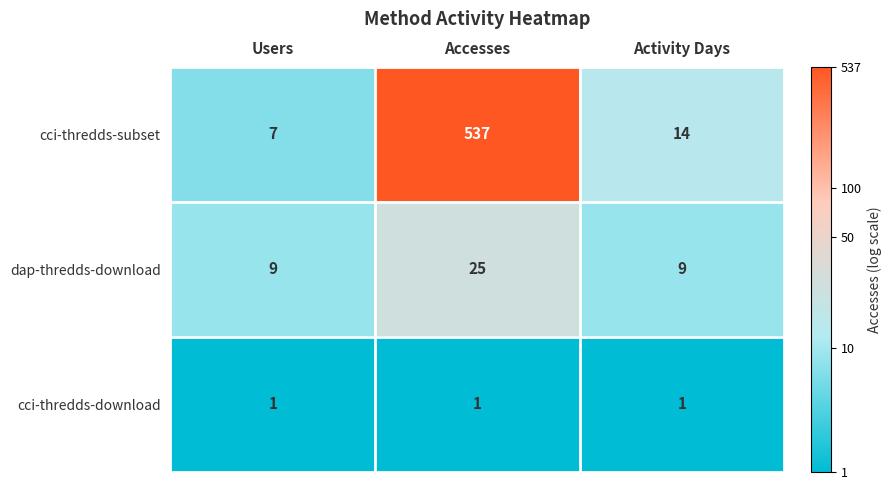

At which category is the sum across all series the highest?

Accesses